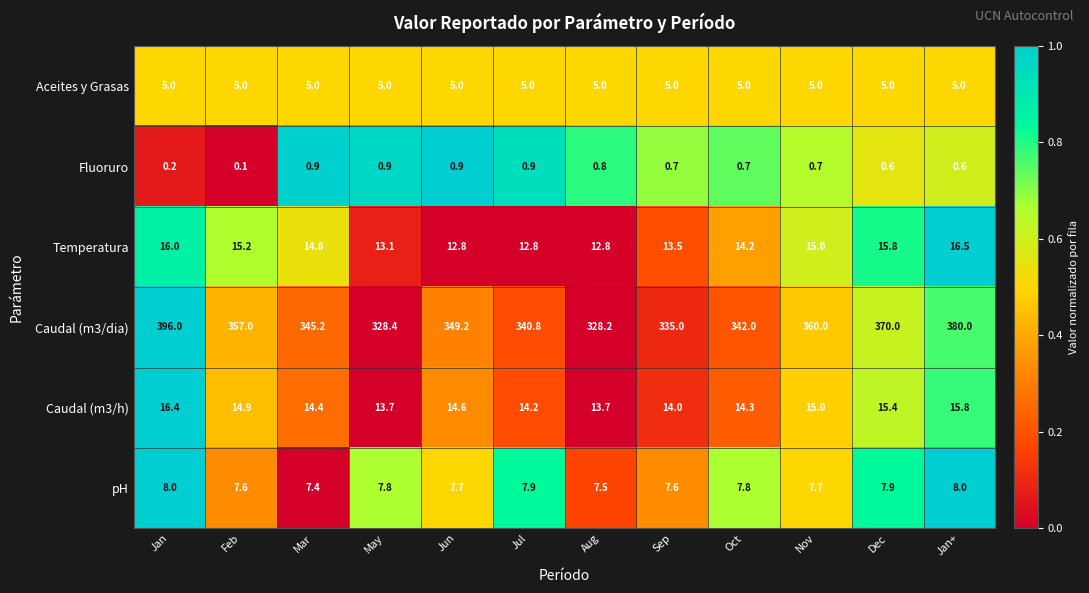

What is the difference between the highest and lowest values at Sep?

334.3